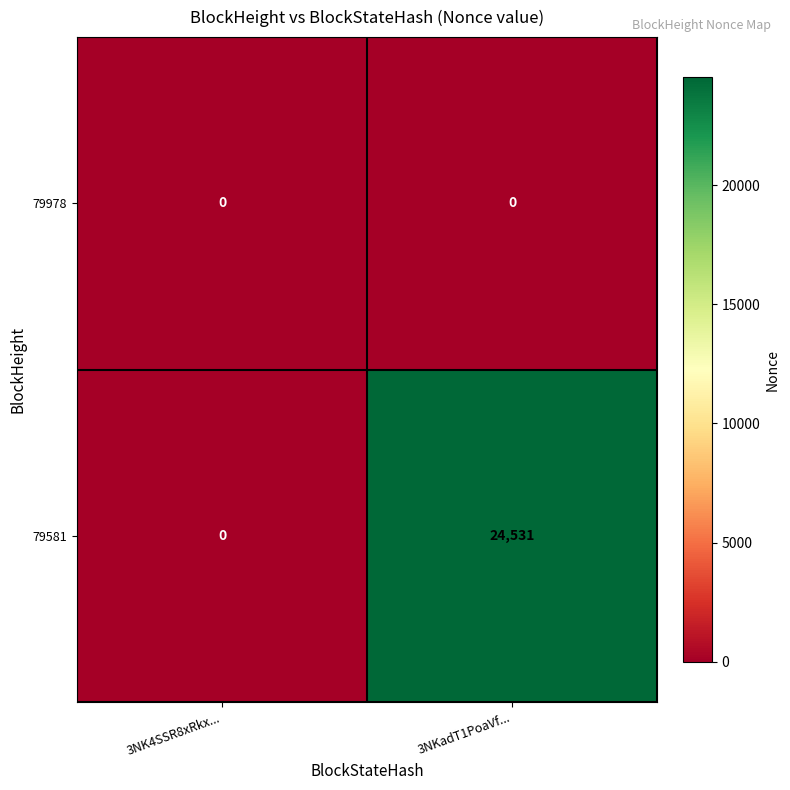

What is the spread (max minus min) of values at 3NKadT1PoaVf...?

24531